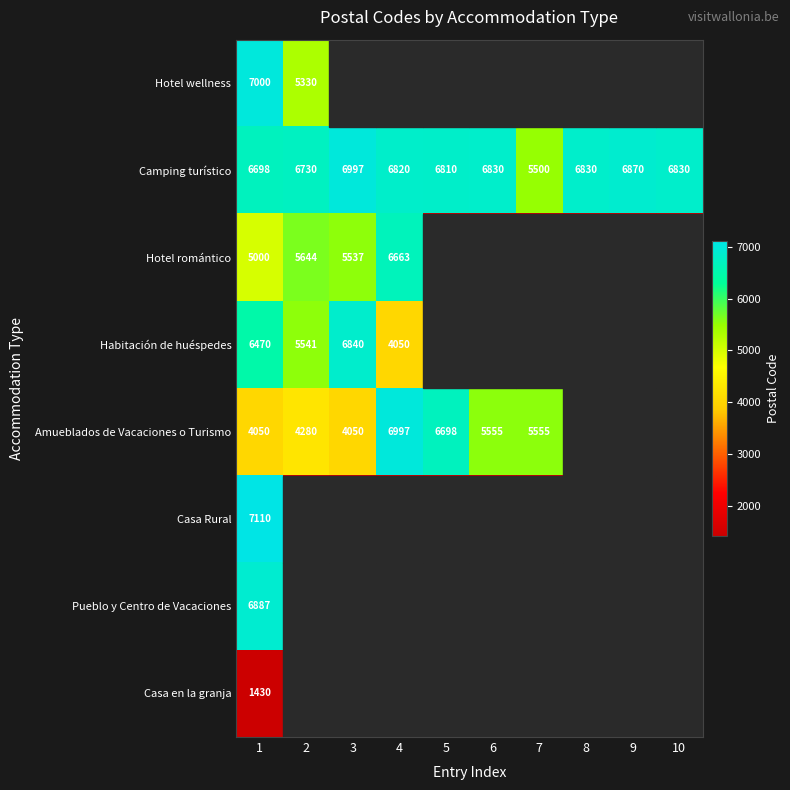

What is the sum of all Camping turístico values?

66915